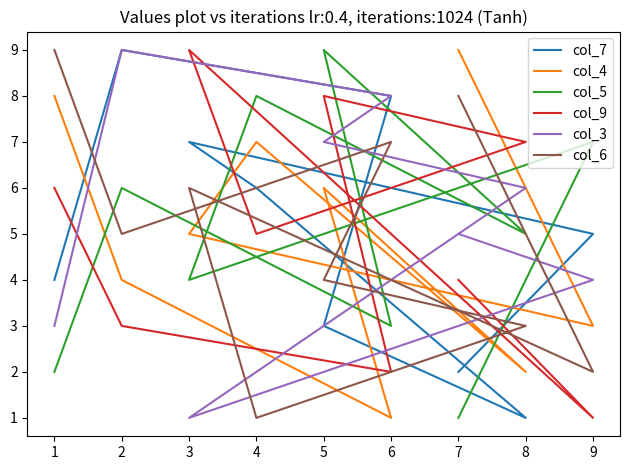

How many times do col_7 and col_4 cross each other?

4